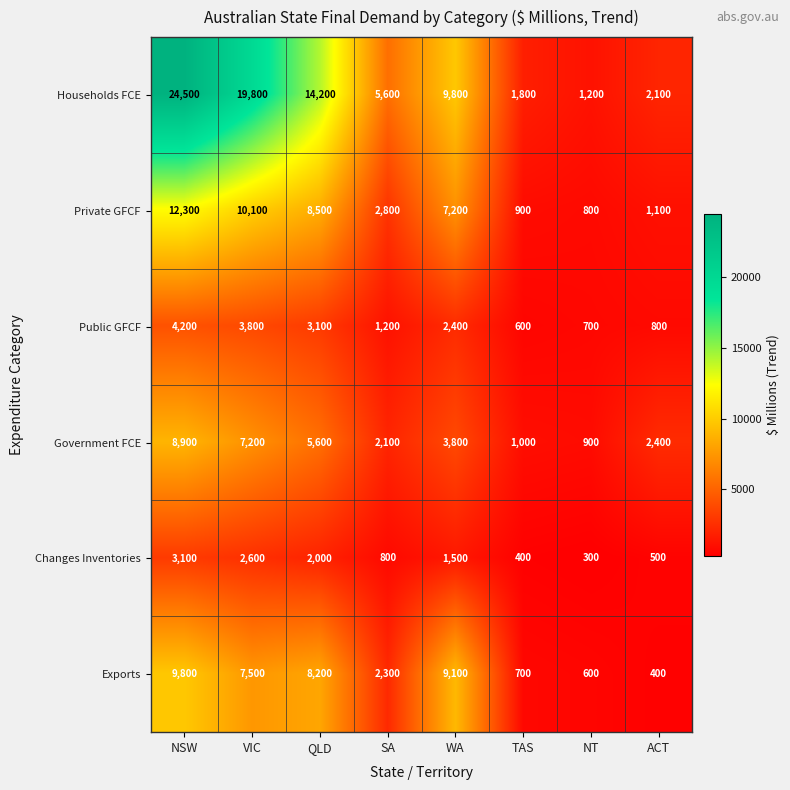

Which series has the widest spread of values?

Households FCE